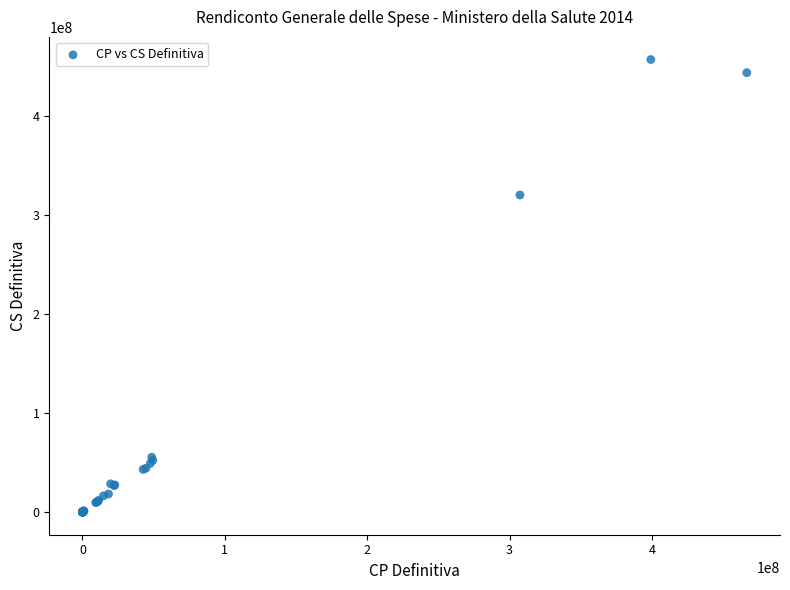

What Y value in the scatter plot is closest to 228270579?

319917156.1